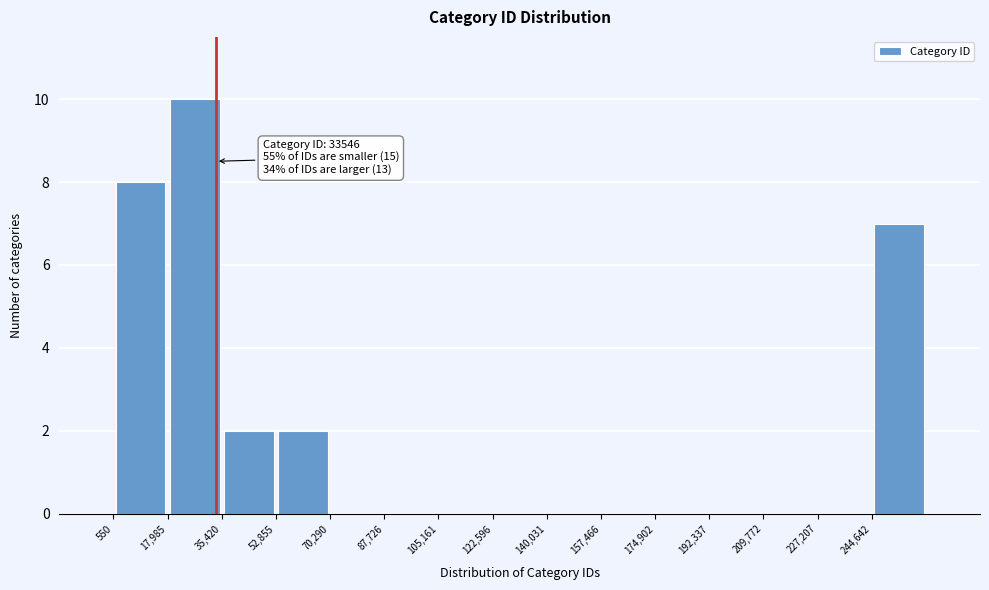

Over which range of the x-axis is the bar tallest?

18000 to 36000